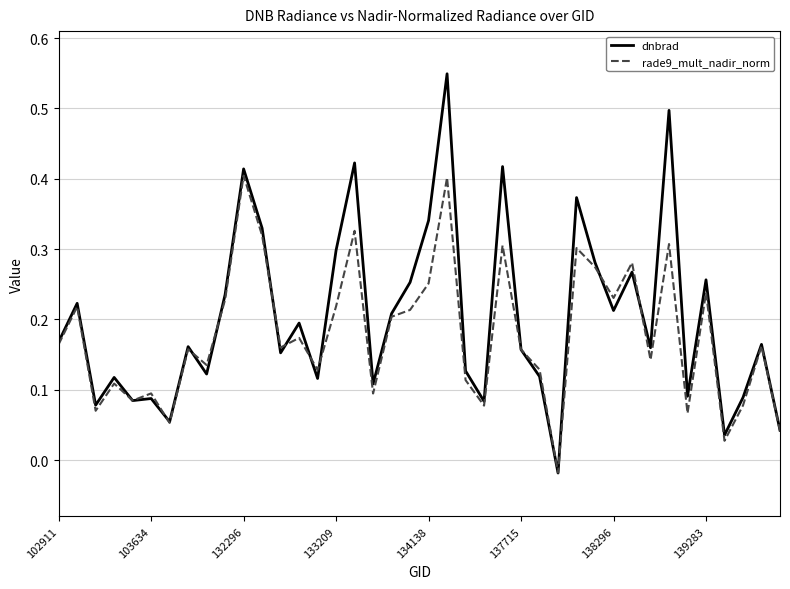

Which series has the widest spread of values?

dnbrad